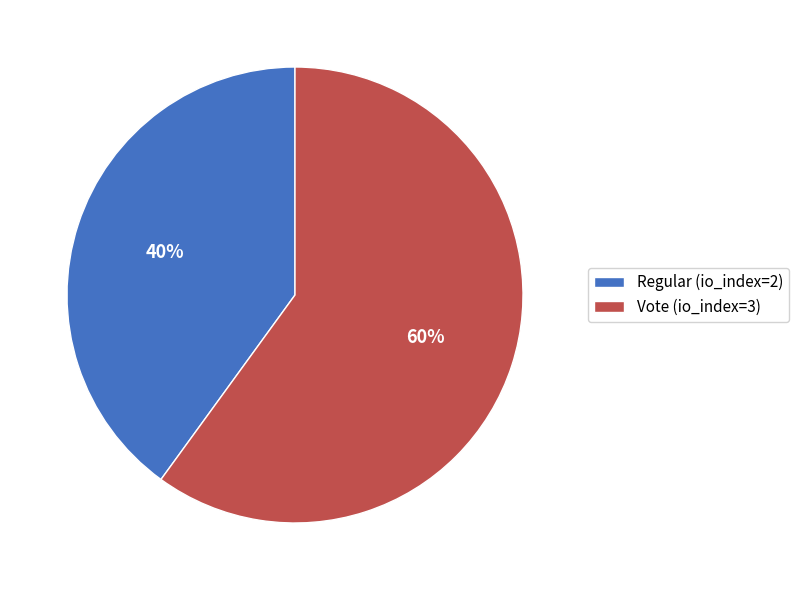

Which category accounts for the majority?

Vote (io_index=3)